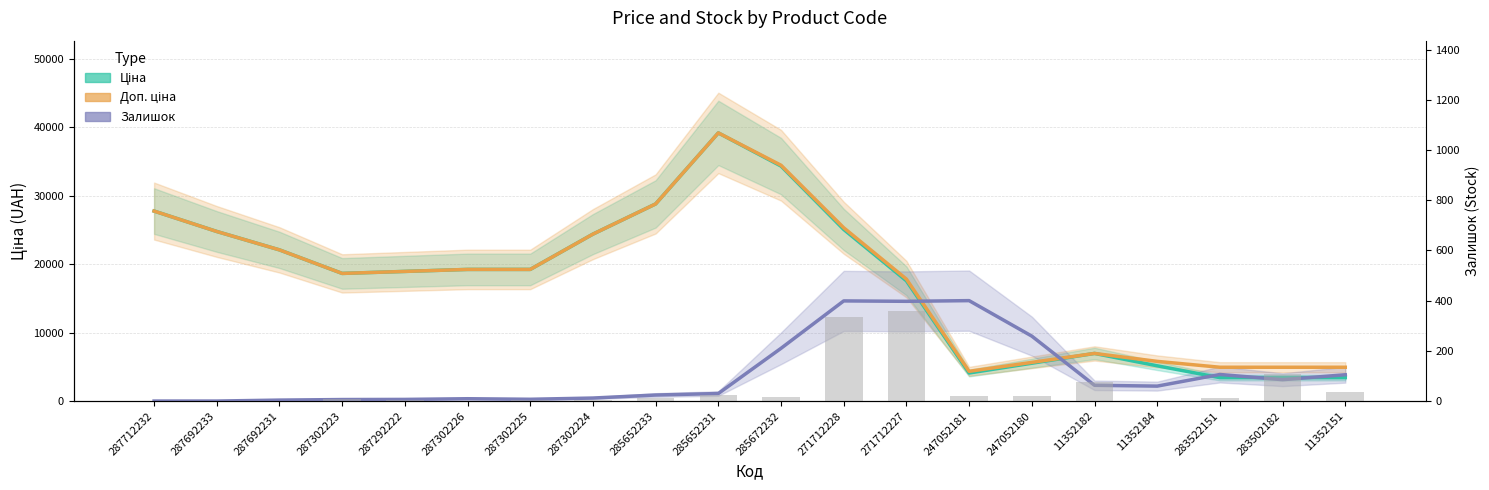

Which category has the highest value across all series?

285652231